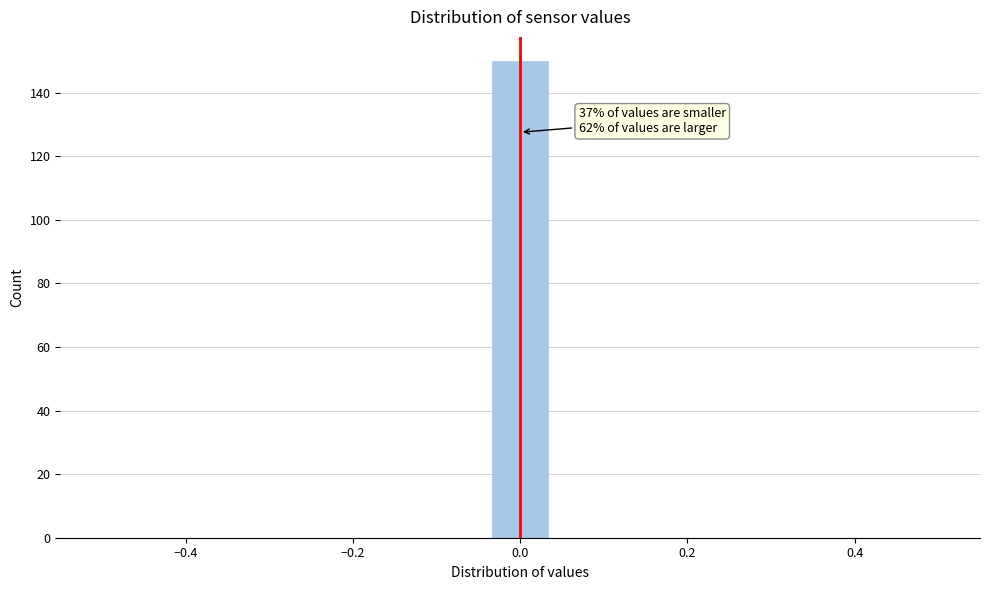

Read against the x-axis, roughly where is the centre of the tallest bar?

0.00